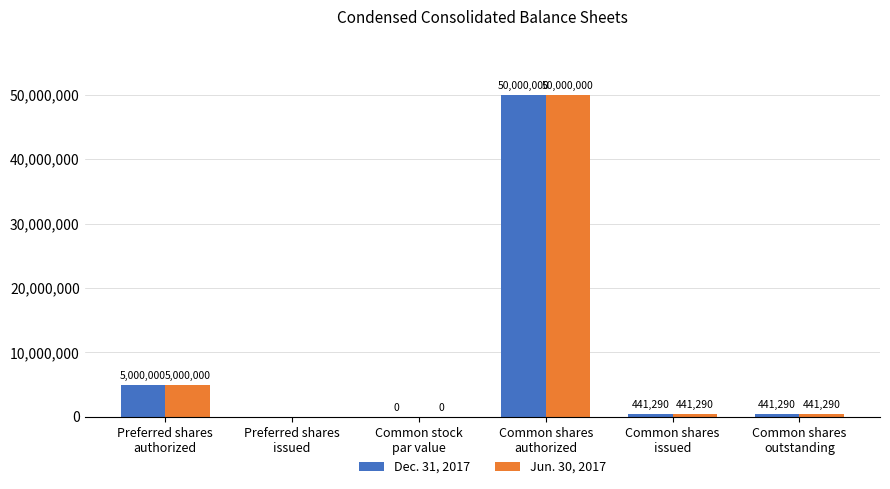

How many positive values does the Jun. 30, 2017 series have?

5